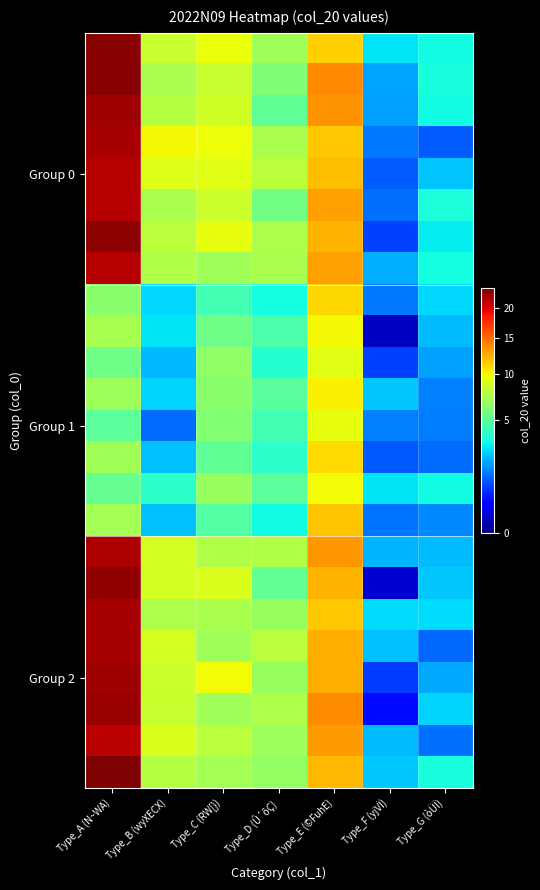

Count the number of categories in the chart.

7